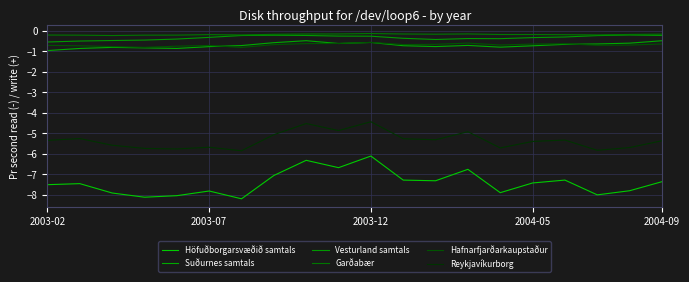

How many distinct data groups are displayed?

6